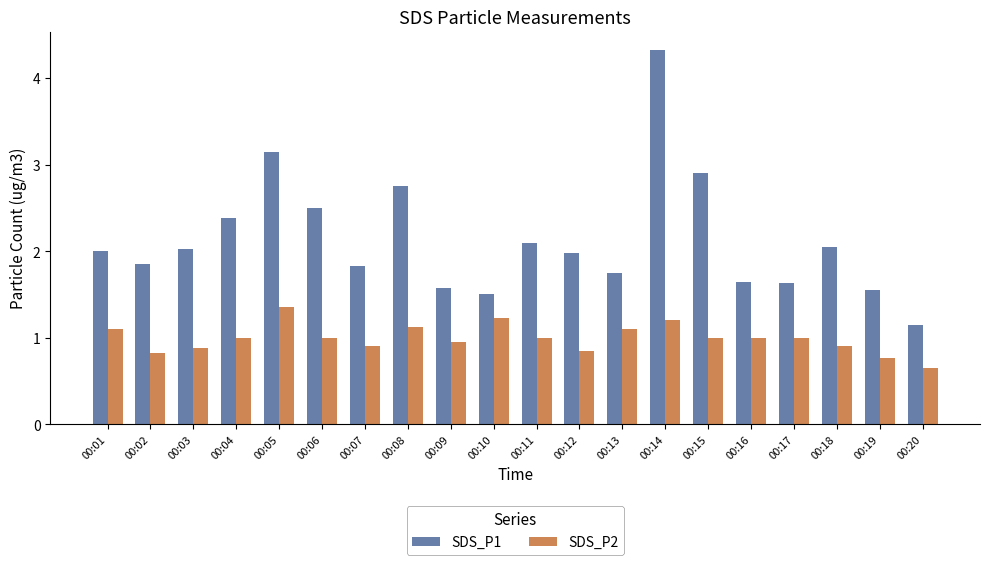

What is the maximum value shown in the chart?

4.3